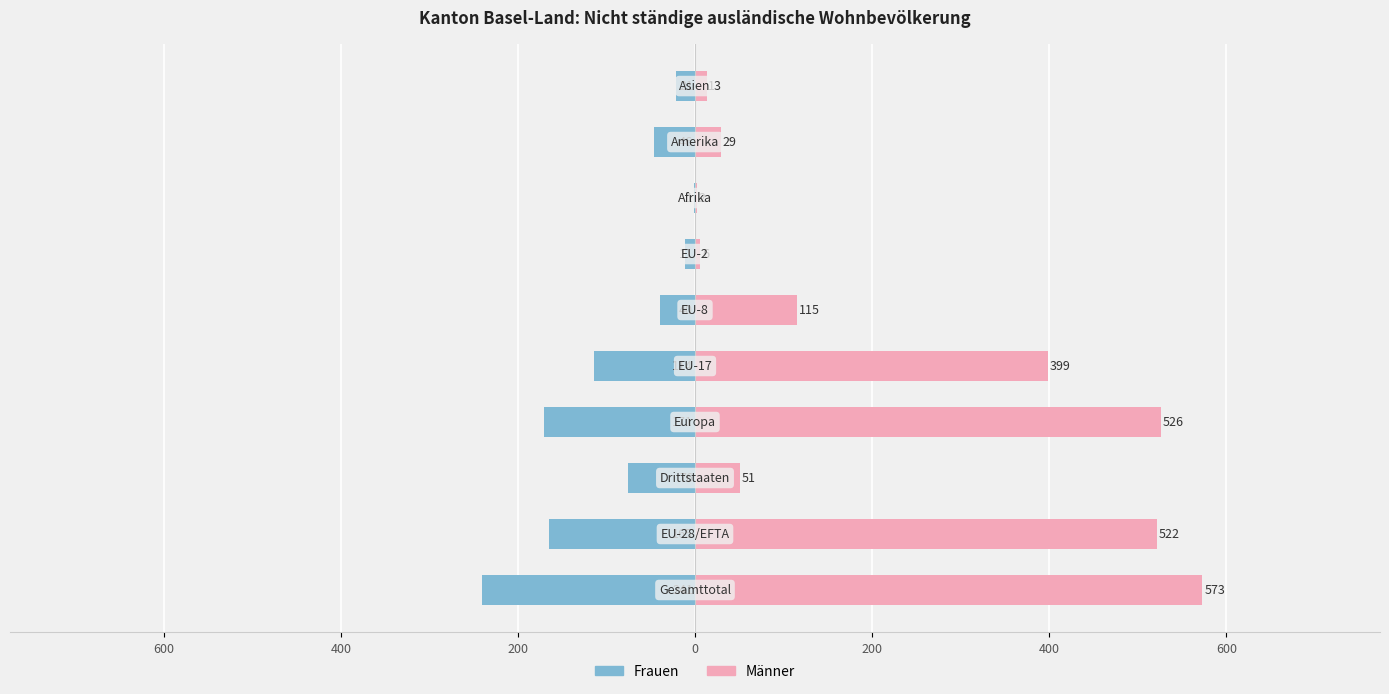

What is the sum of all Frauen values?

-886